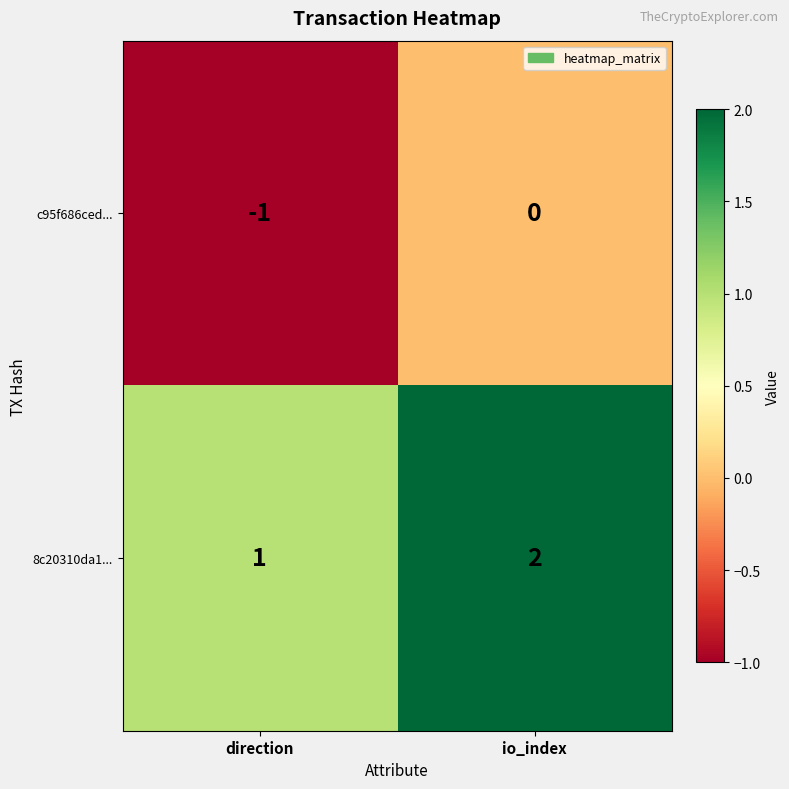

Where is 8c20310da1... nearest to the value 1?

direction